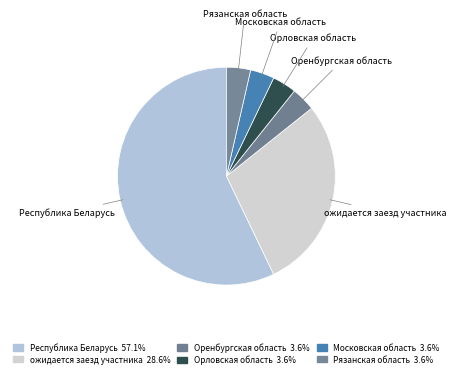

Is the sum of Московская область and Республика Беларусь greater than half?

Yes